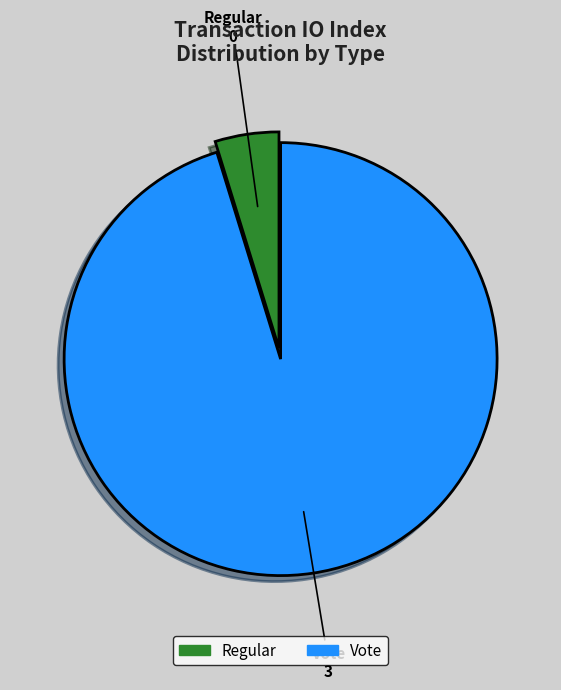

Which has a higher value, Vote or Regular?

Vote